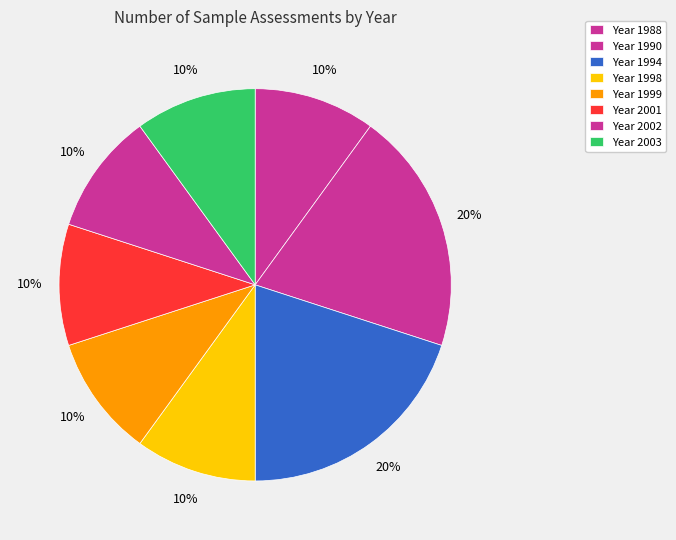

How many slices are in this pie chart?

8